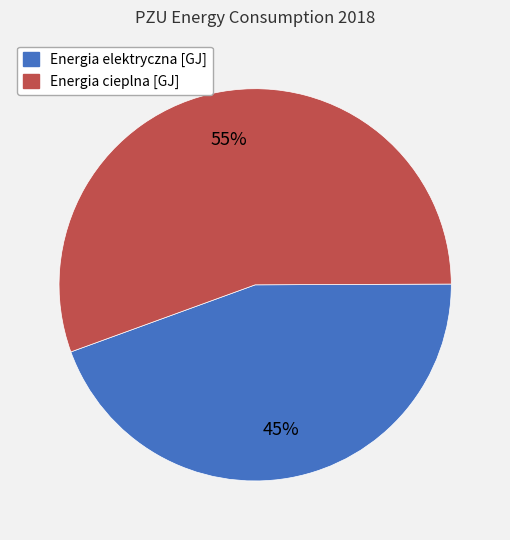

What is the smallest slice in the pie chart?

Energia elektryczna [GJ]